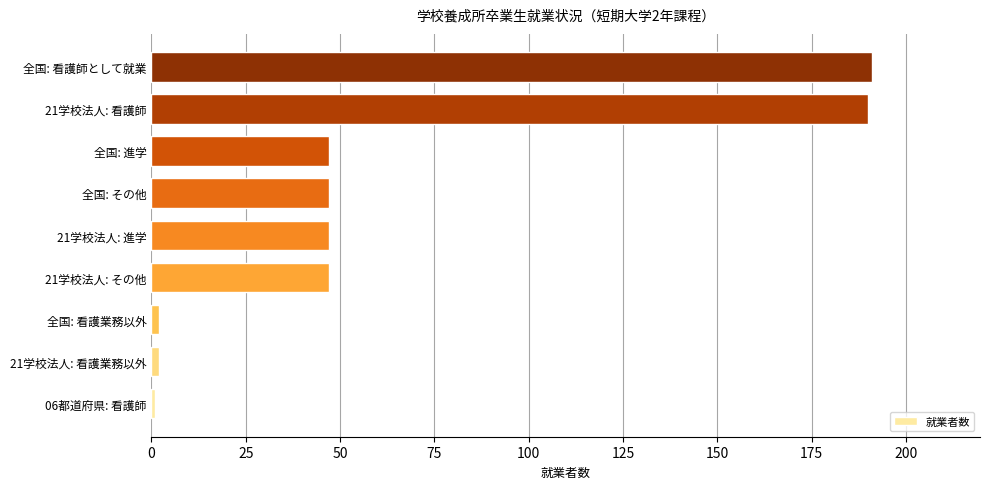

What is the sum of all values?

574